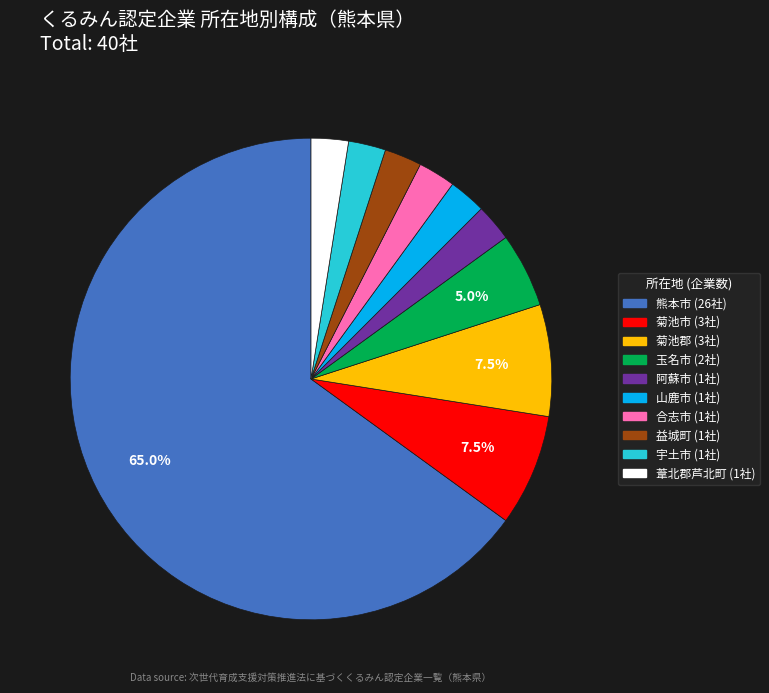

Is there any slice that represents more than half of the pie?

Yes